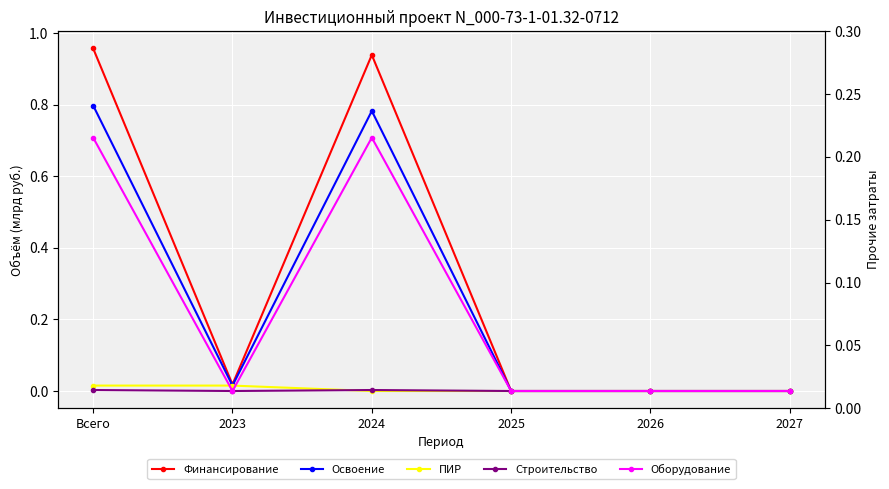

Which category has the highest value in the Строительство series?

Всего